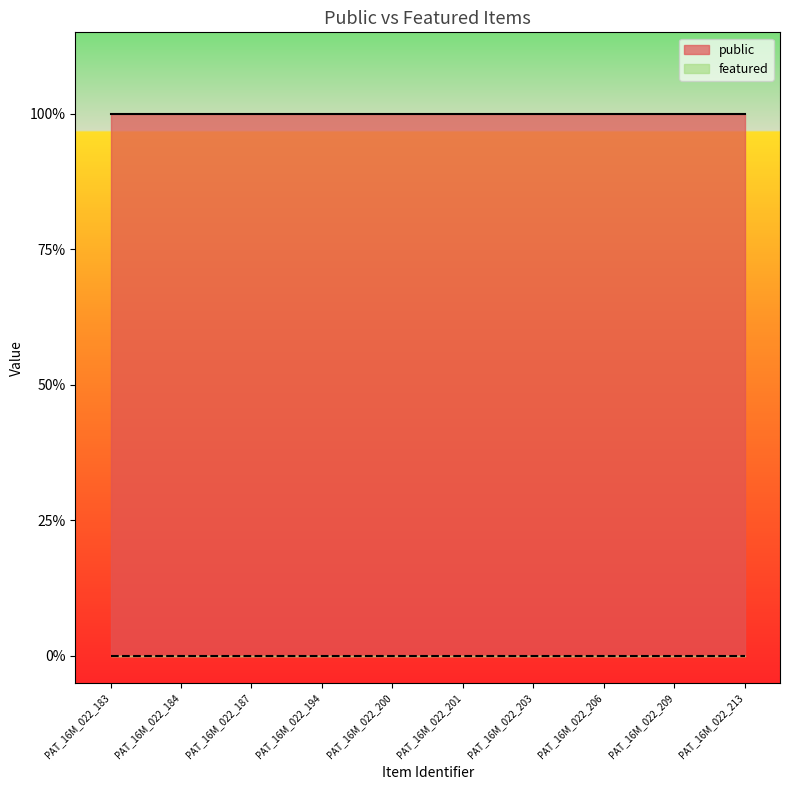

Read the public value at PAT_16M_022_194.

1